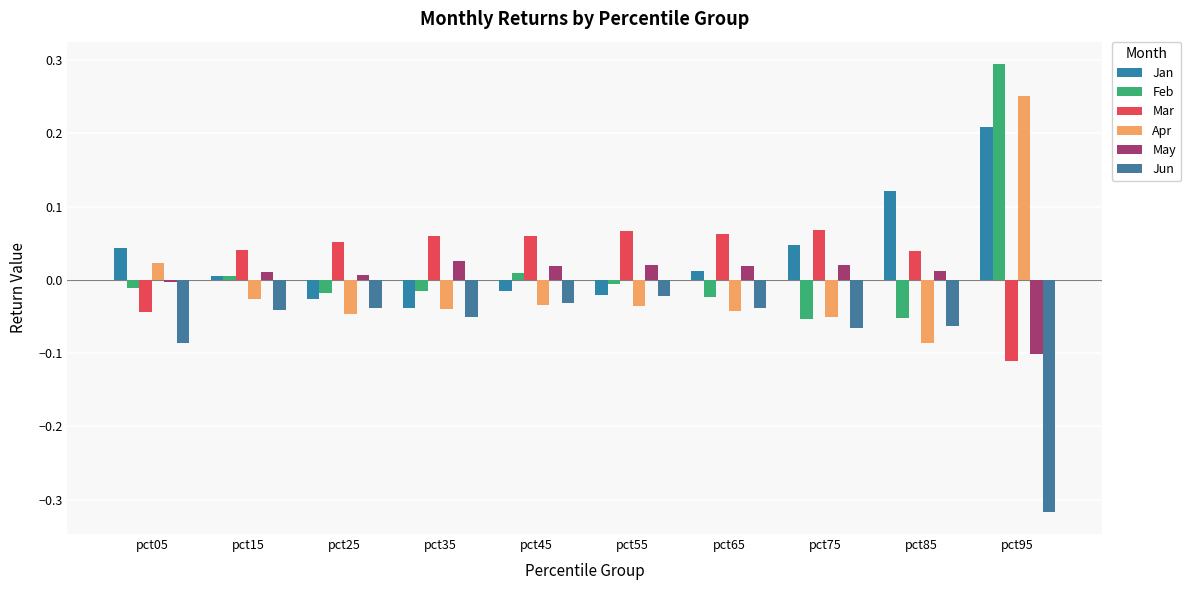

What is the sum of the Jan values at pct85 and pct15?

0.1